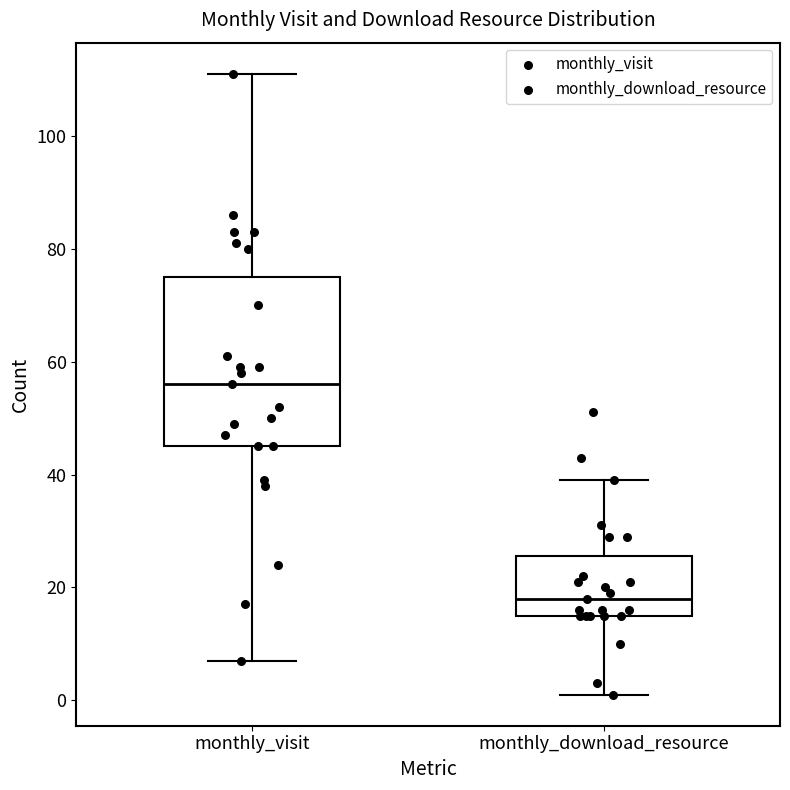

Which box has the lowest median line?

monthly_download_resource